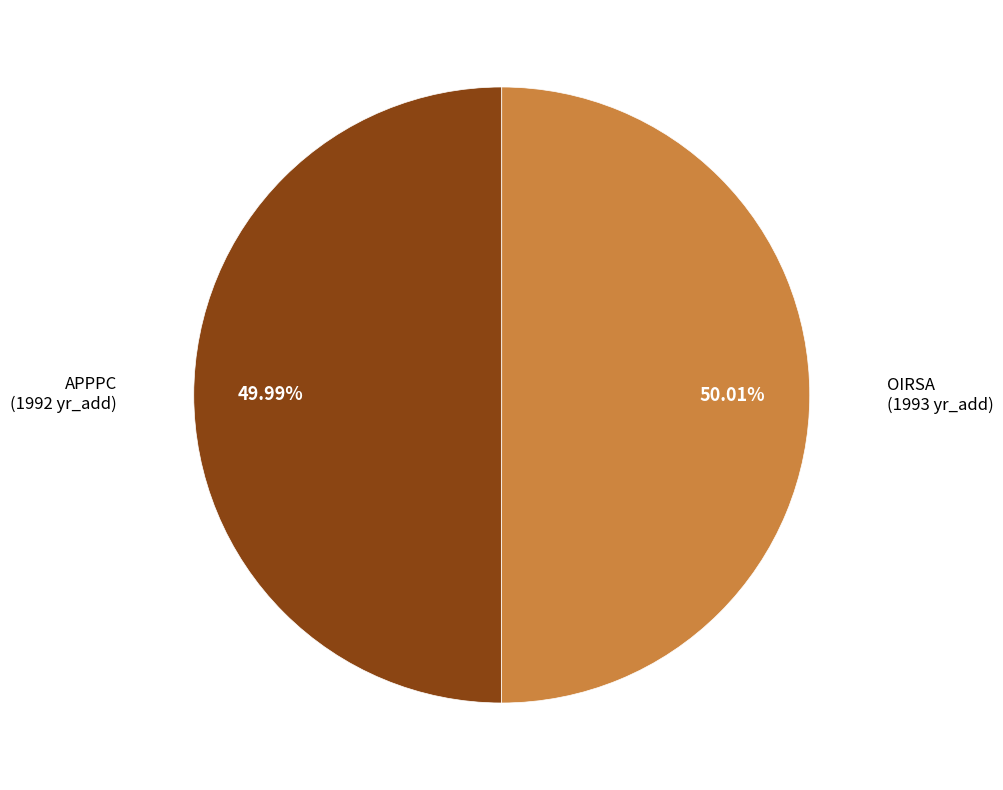

How many slices are in this pie chart?

2